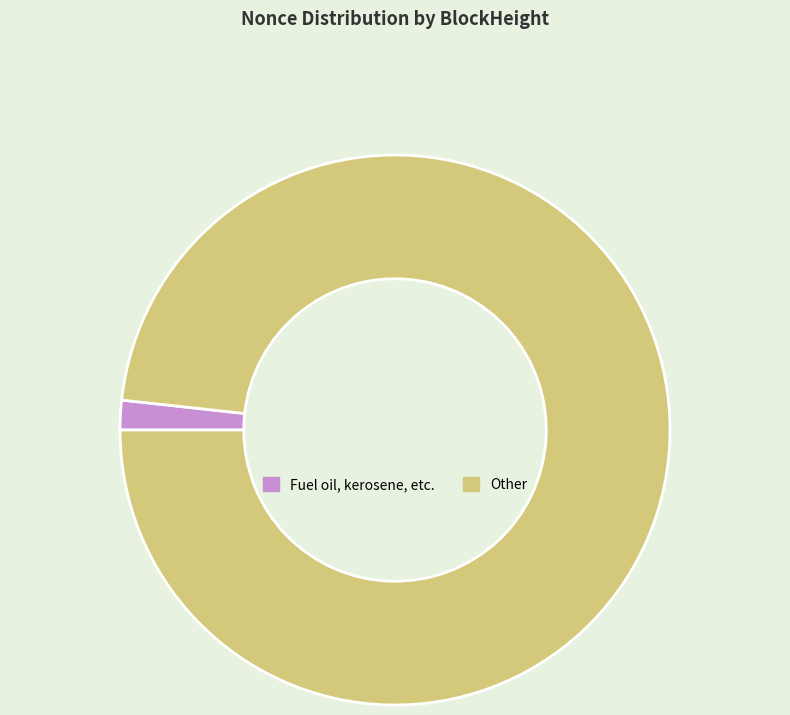

Is the sum of Other and Fuel oil, kerosene, etc. greater than half?

Yes